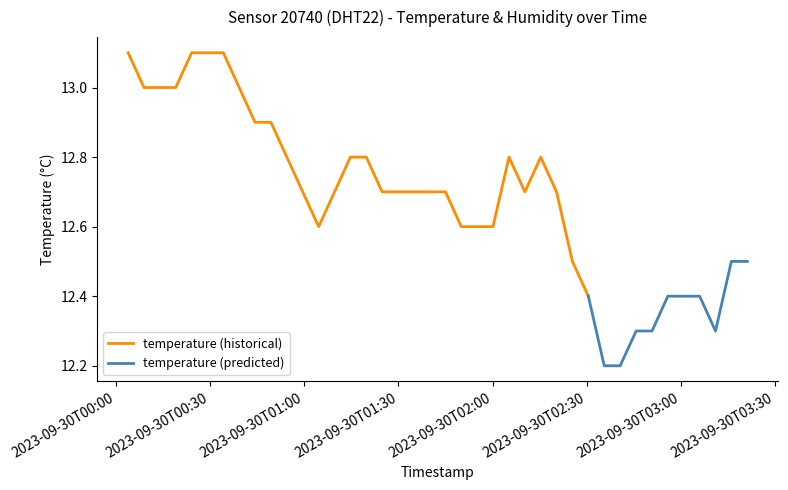

What is the value of the 13th point from the left?

12.6